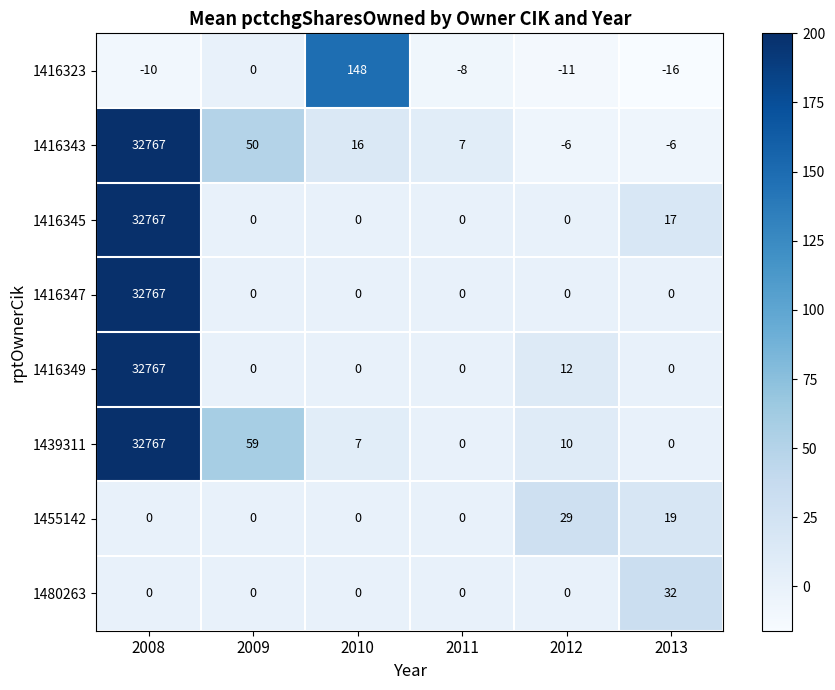

The 1416347 series shows 13371 at 2011. True or false?

False